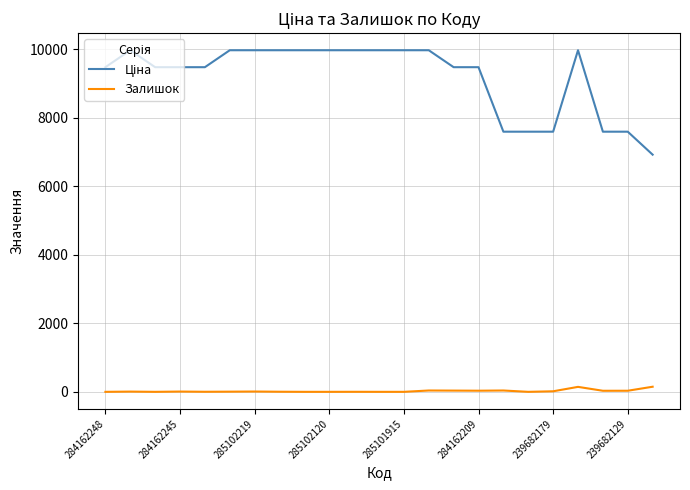

What is the greatest value displayed?

9975.0